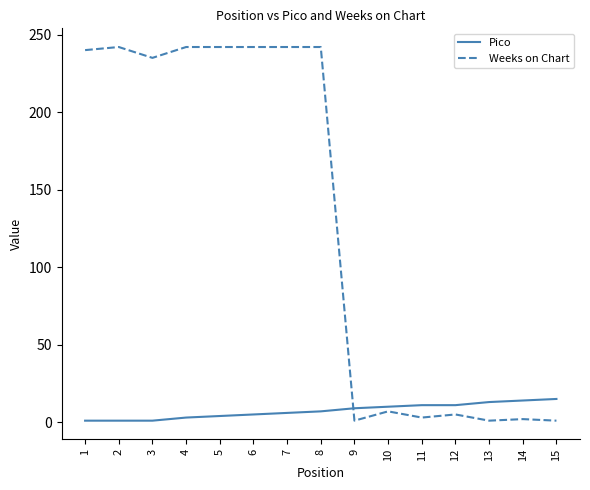

Where do Pico and Weeks on Chart first cross each other?

8 and 9